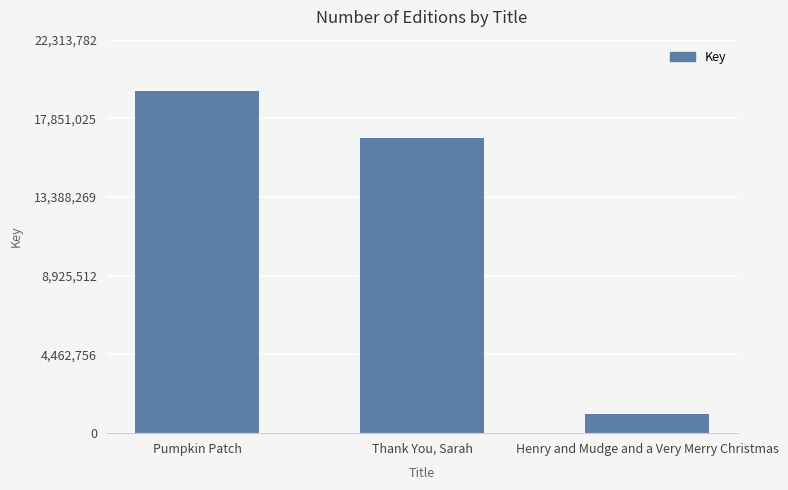

At which category does the chart reach its minimum across all series?

Henry and Mudge and a Very Merry Christmas